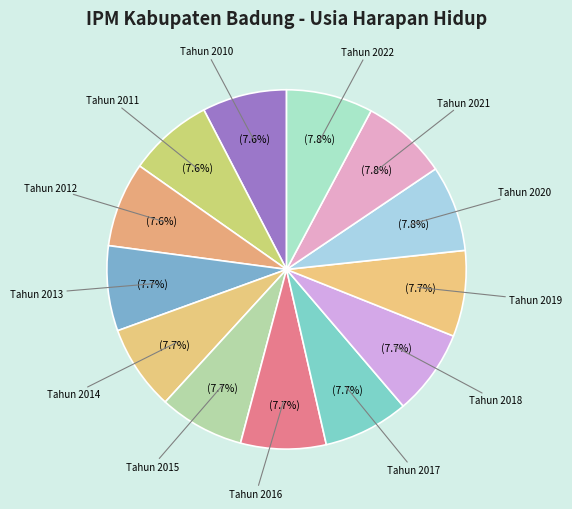

What is the smallest slice in the pie chart?

Tahun 2010